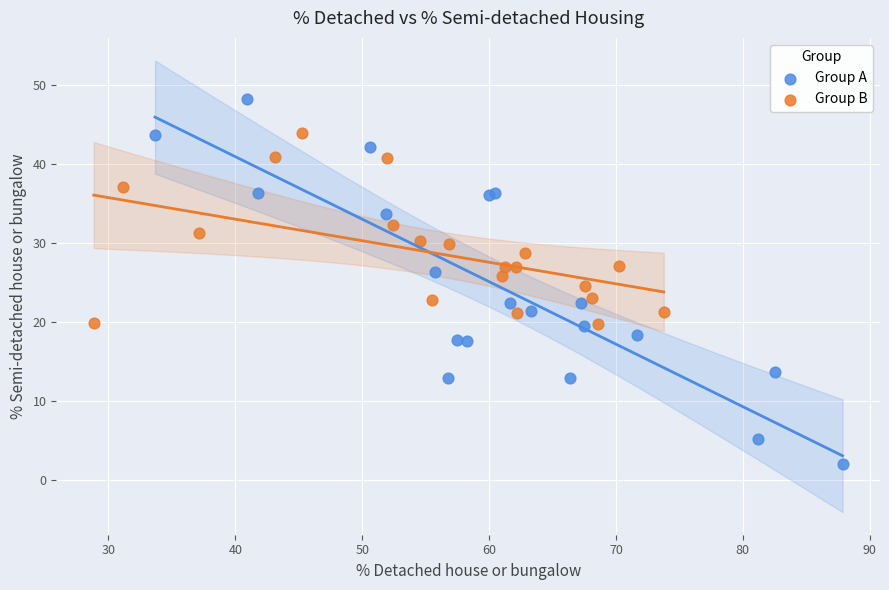

Which series contains the lowest Y value?

Group A